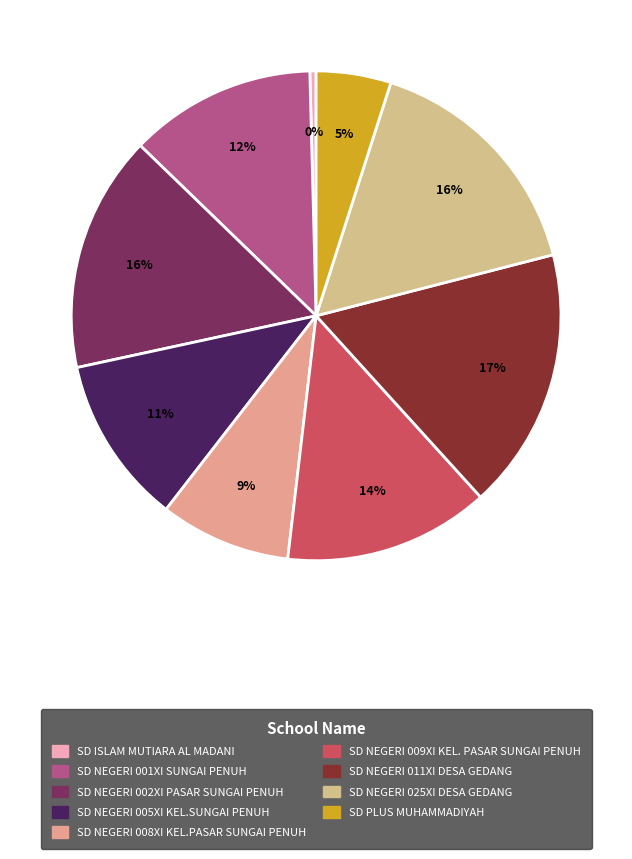

Is there a majority slice in this chart?

No